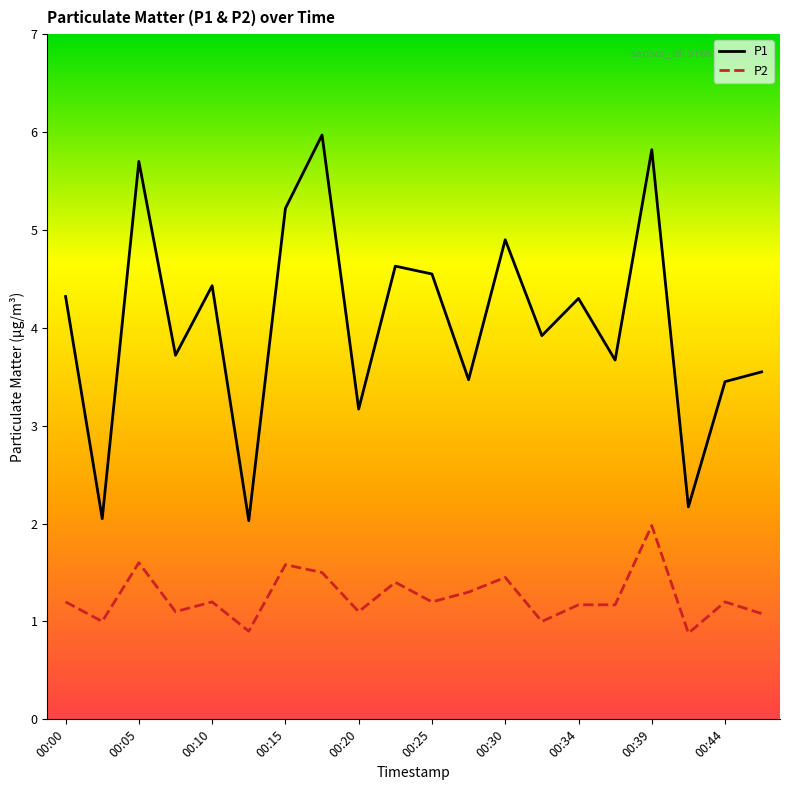

Which series has the widest spread of values?

P1